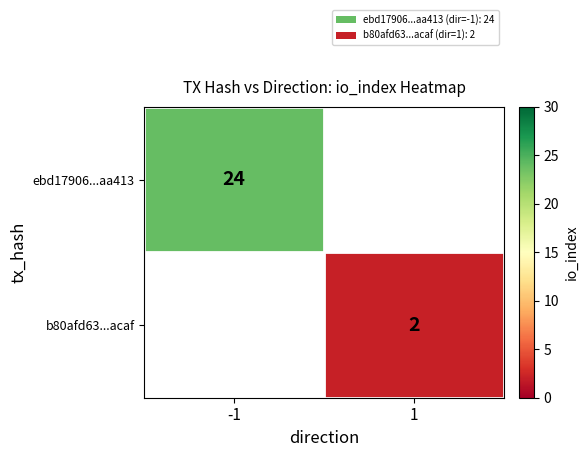

The value of ebd17906...aa413 at -1 is 6. True or false?

False